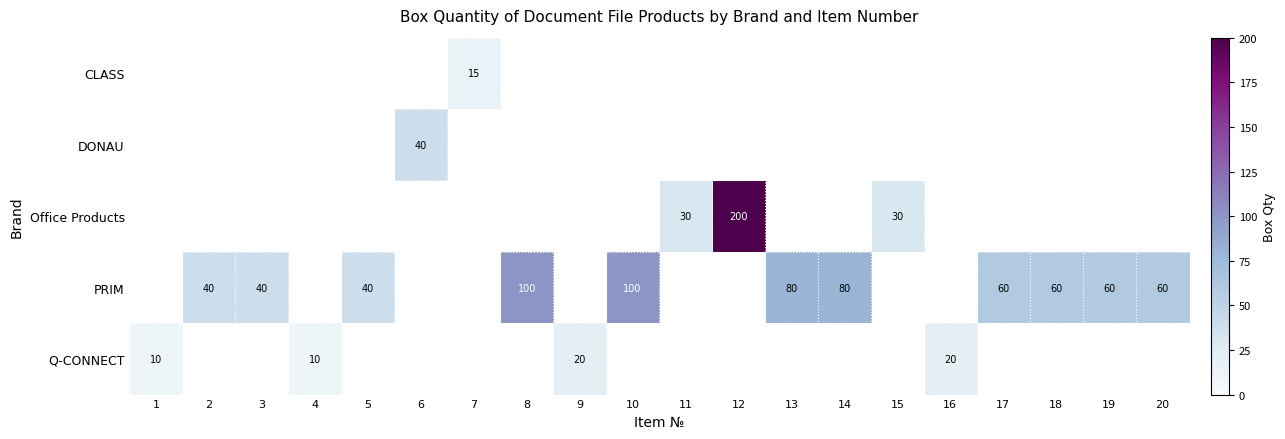

True or false: Office Products has a value of 30 at 15.

True